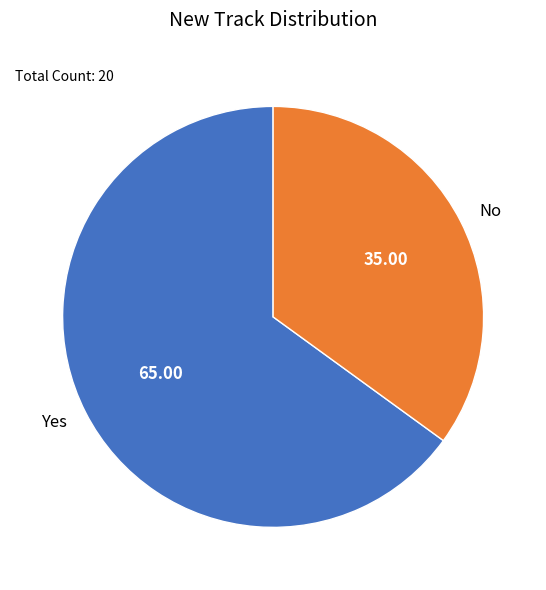

Do Yes and No together represent more than half of the pie?

Yes